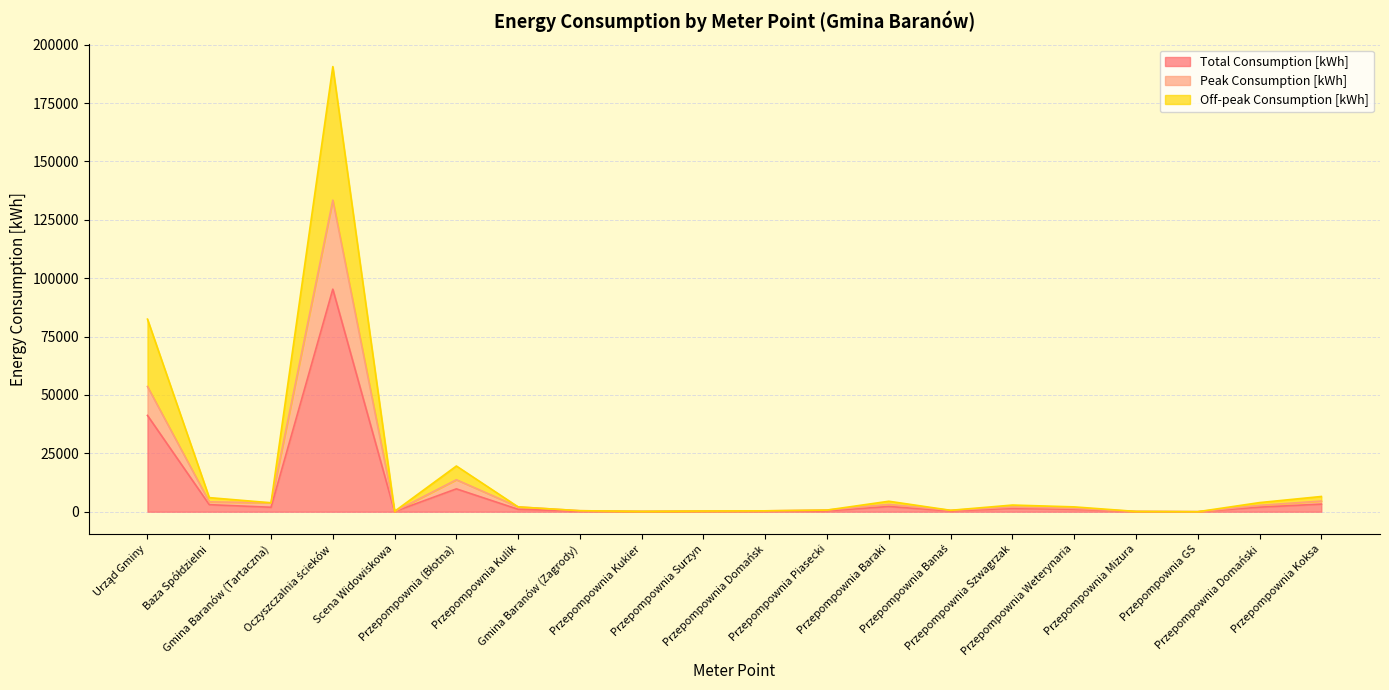

Which series has the largest range (max minus min)?

Off-peak Consumption [kWh]